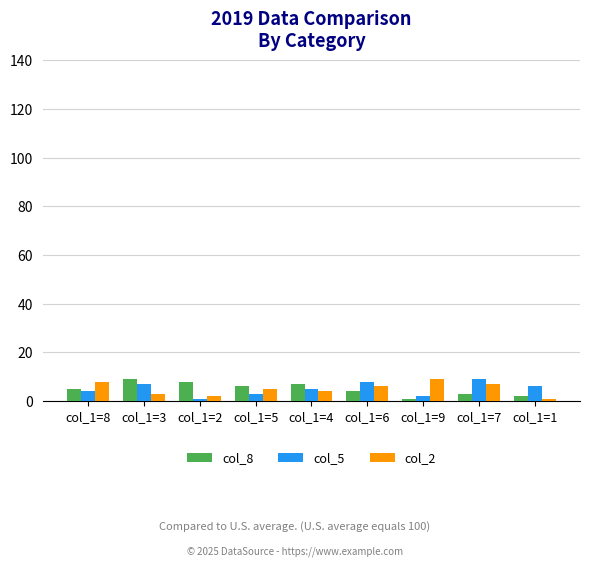

The col_8 series shows 1 at col_1=9. True or false?

True